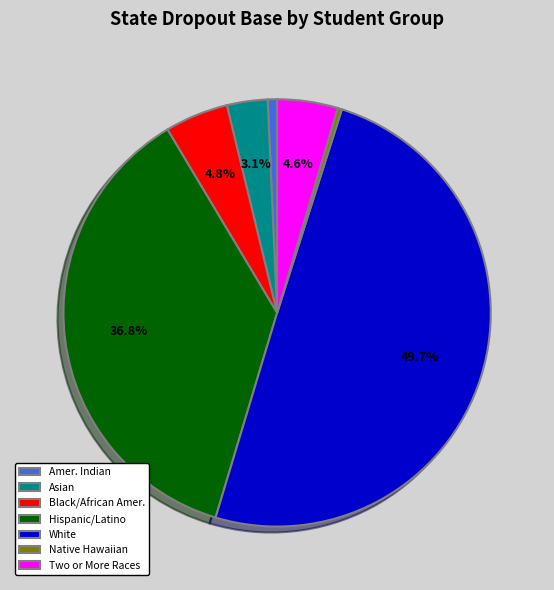

What is the ratio of the value at Two or More Races to the value at Native Hawaiian?

14.3